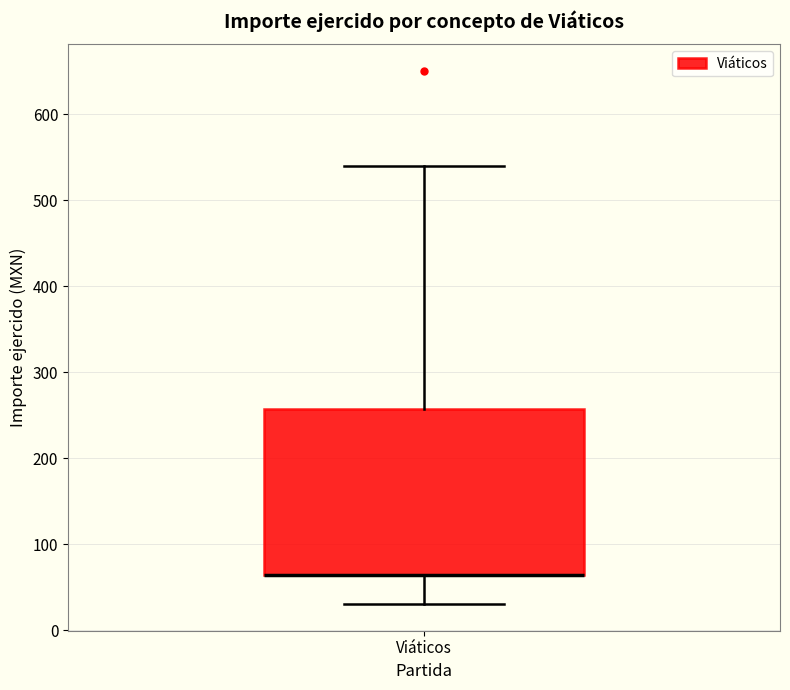

Transcribe this box plot: give where the median line is, the range the box spans, and where the two whiskers end, as read against the y-axis. The values are not printed on the chart, so give them approximately, as read against the axis.

median 60 (drawn on the box's lower edge), box 60 to 260, whiskers 30 to 540